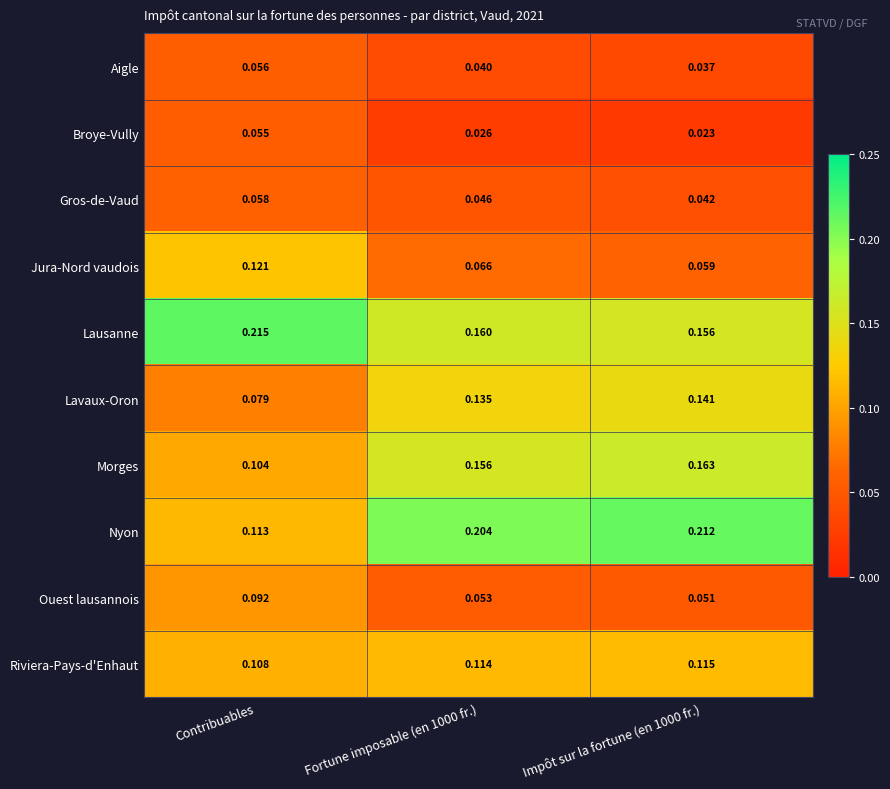

Rank the series by their maximum value, from lowest to highest.

Broye-Vully, Aigle, Gros-de-Vaud, Ouest lausannois, Riviera-Pays-d'Enhaut, Jura-Nord vaudois, Lavaux-Oron, Morges, Nyon, Lausanne